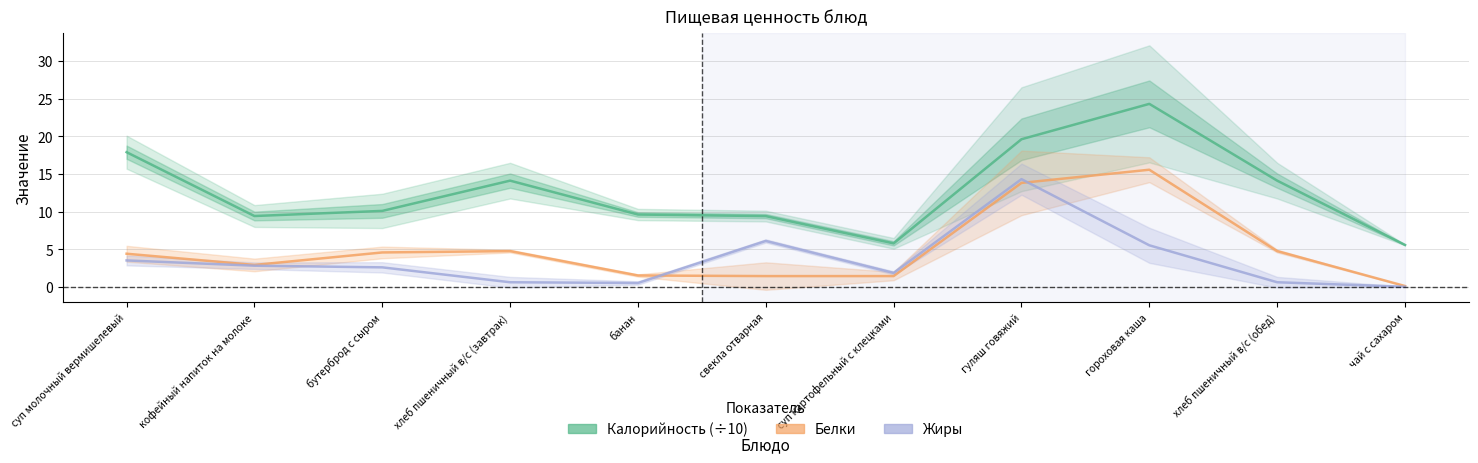

What is the value of the Жиры point at the 10th from the left?

0.6